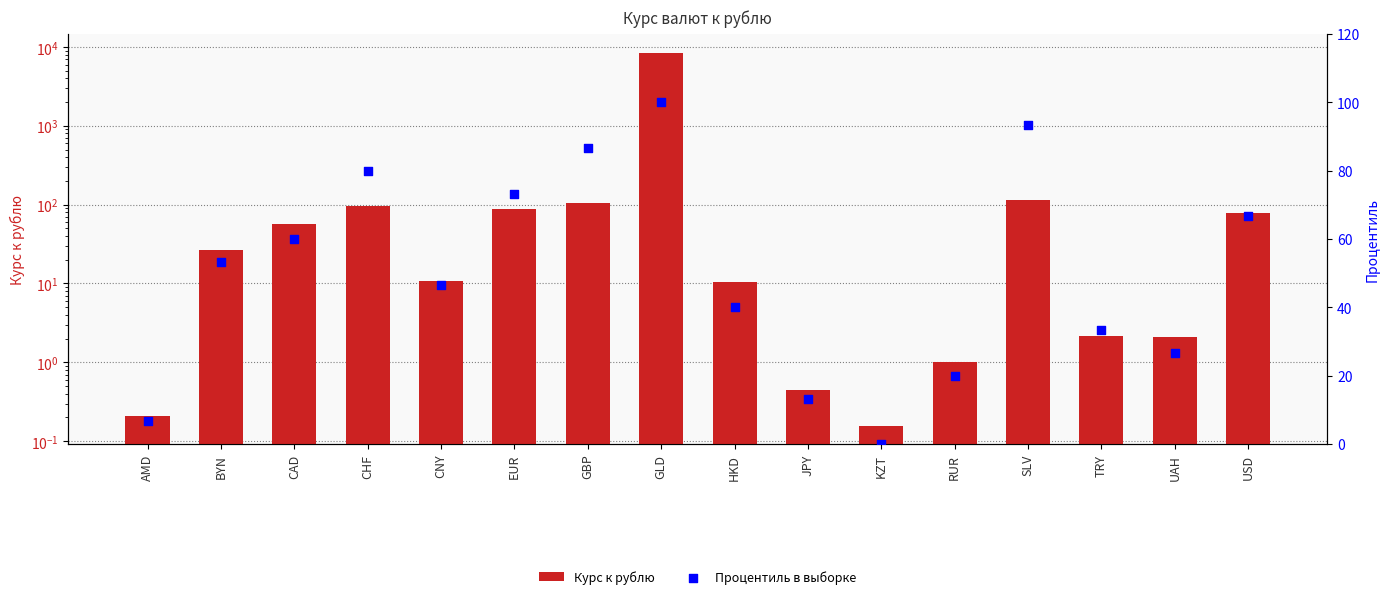

Is the value of Курс к рублю at RUR greater than the value of Процентиль в выборке at KZT?

Yes